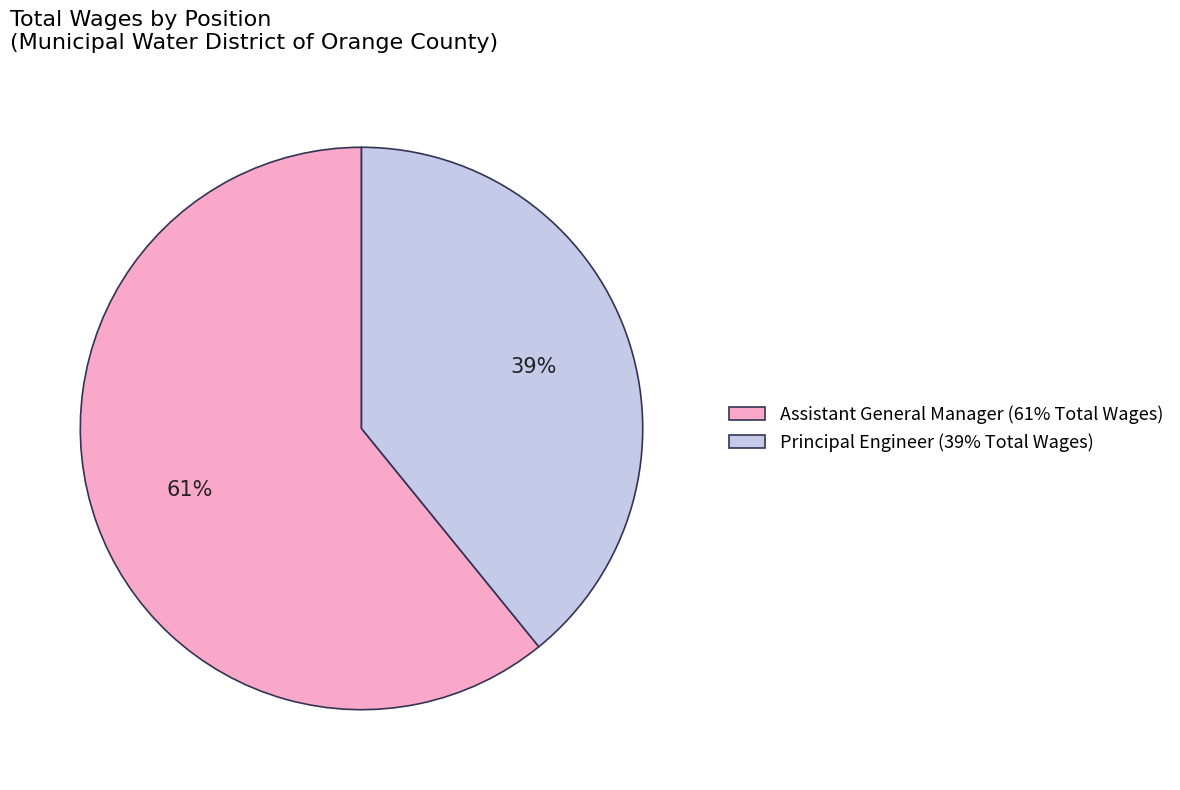

How many segments does this pie chart have?

2